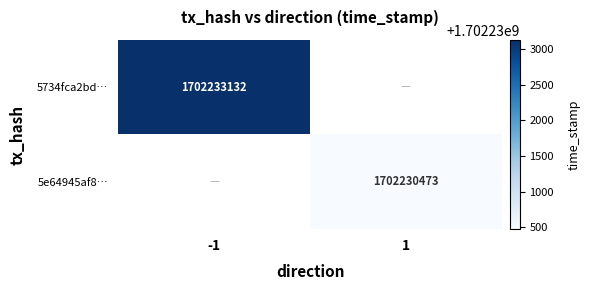

True or false: 5734fca2bd… has a value of 1702233132 at -1.

True